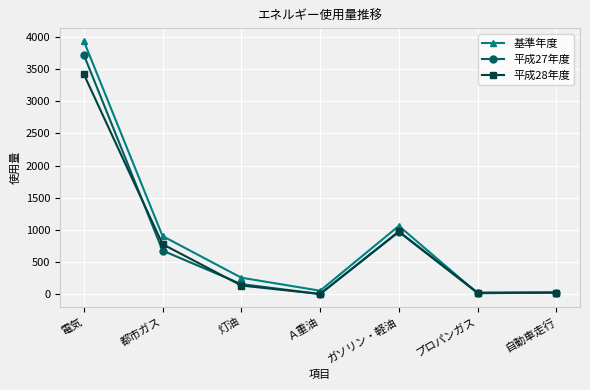

What is the greatest value displayed?

3939